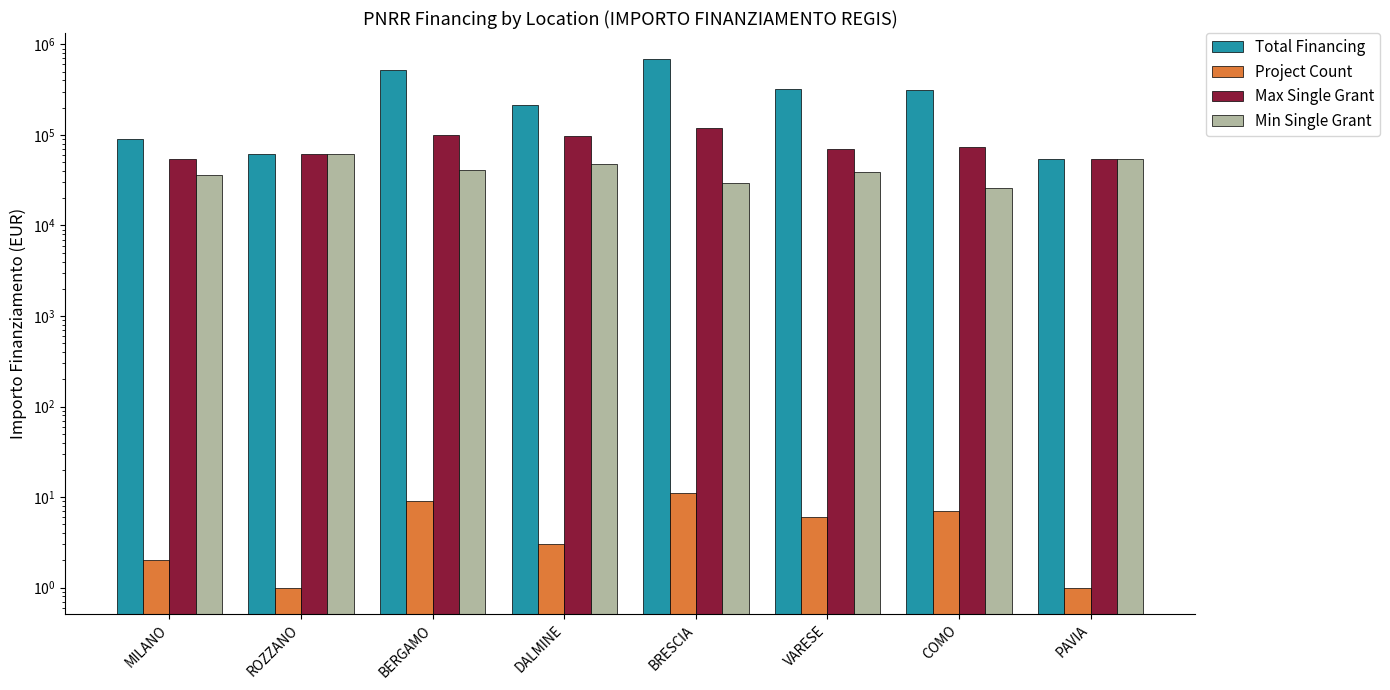

Is it true that Total Financing equals 43440.4 at ROZZANO?

False